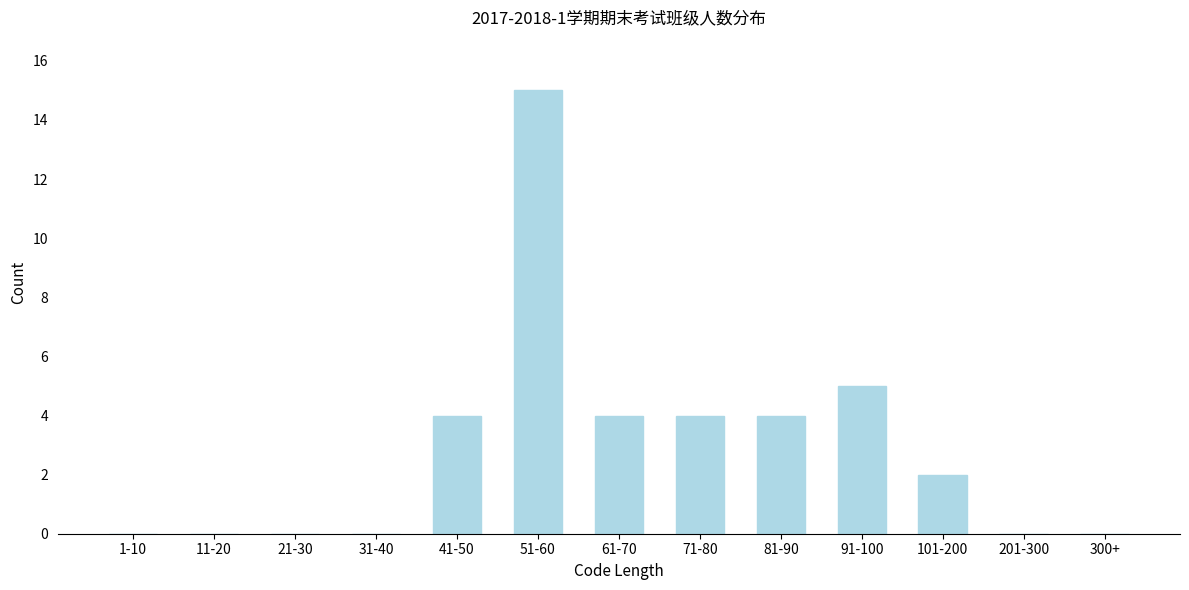

Reading left to right, list all the values displayed in this chart.

1-10=0	11-20=0	21-30=0	31-40=0	41-50=4	51-60=15	61-70=4	71-80=4	81-90=4	91-100=5	101-200=2	201-300=0	300+=0